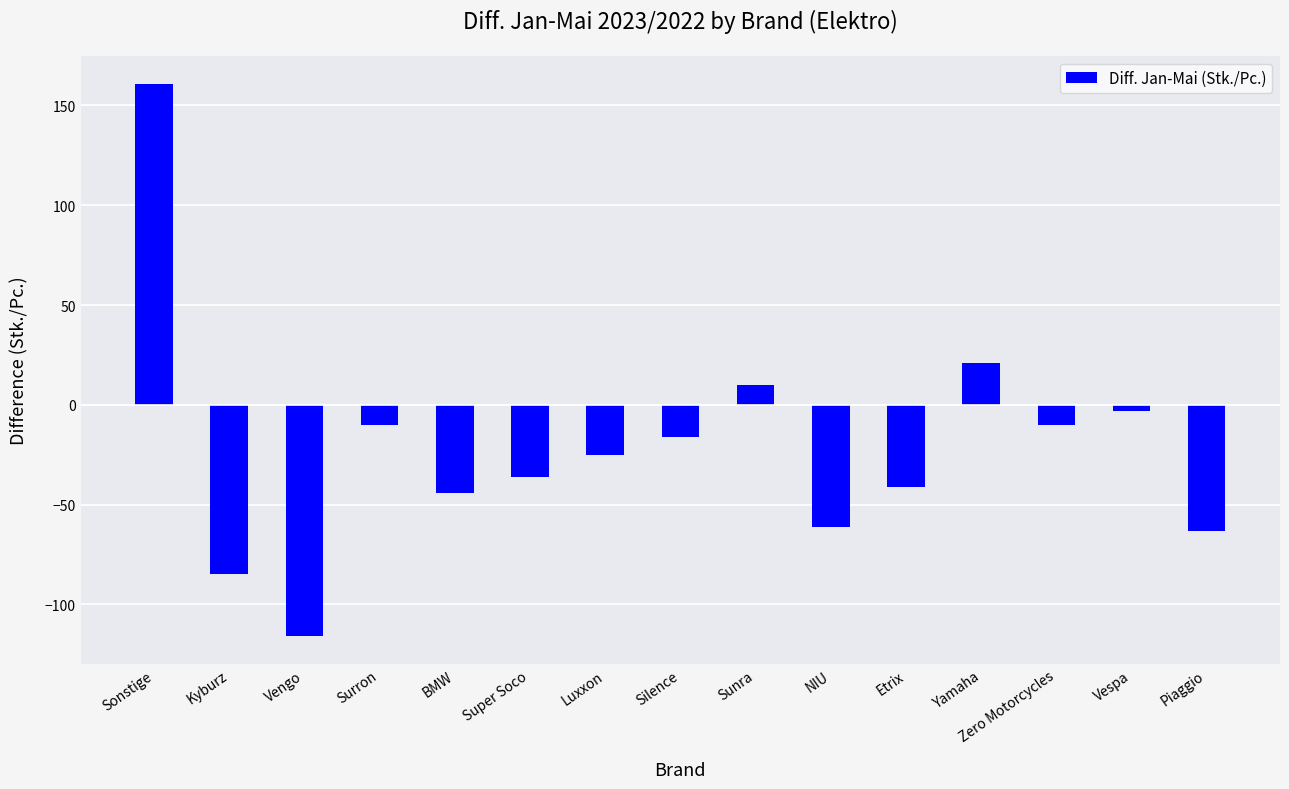

What is the label of the 2nd bar from the left?

Kyburz